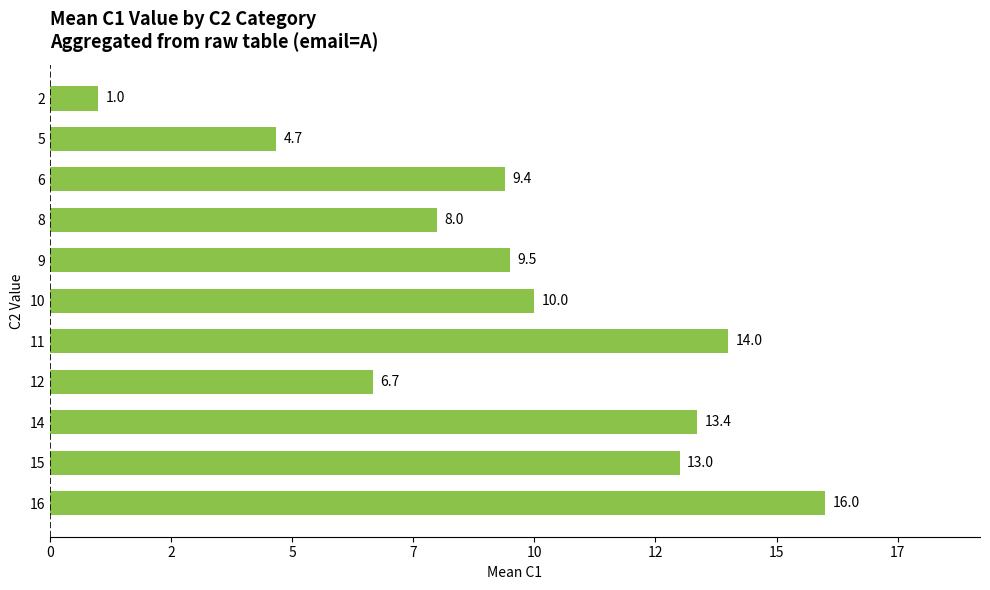

What is the average value?

9.6